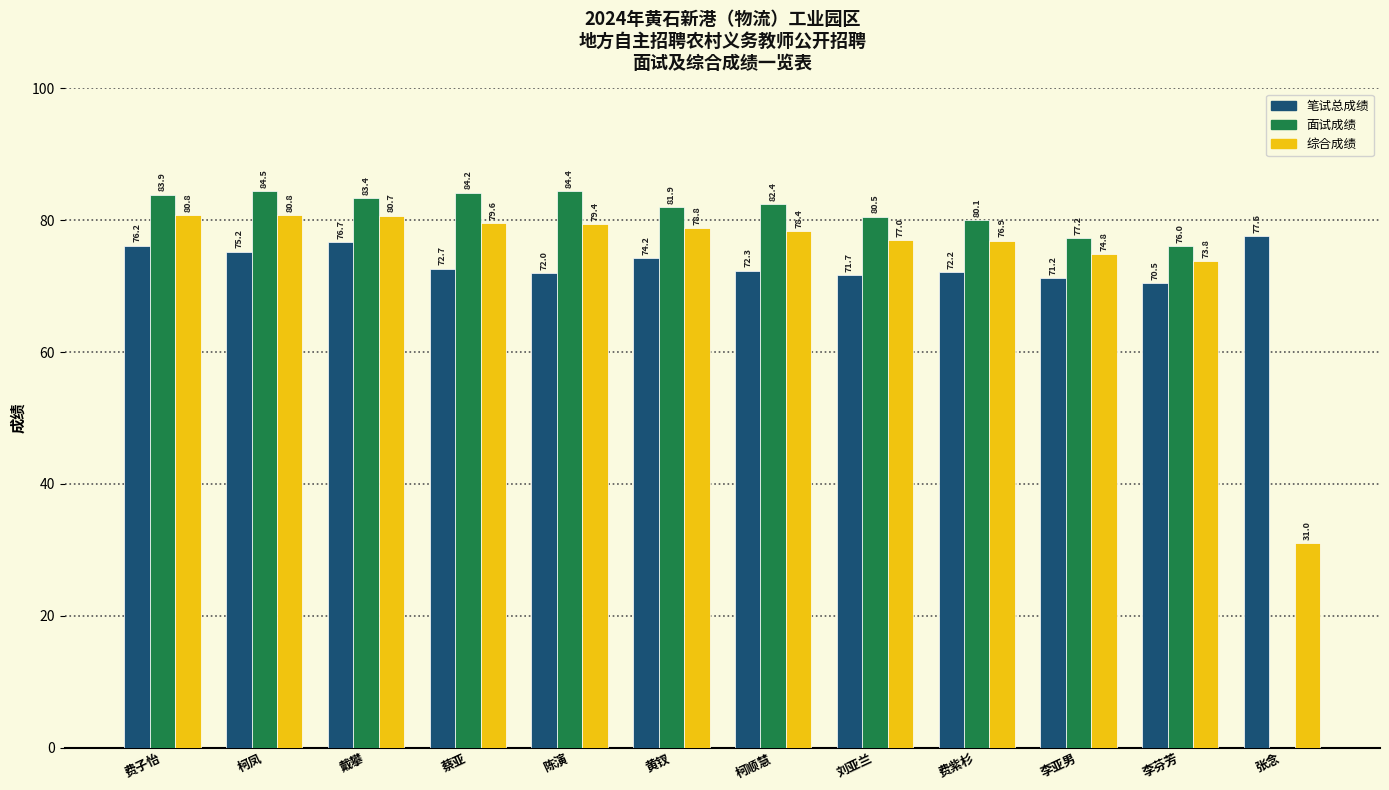

What is the maximum value shown in the chart?

84.5